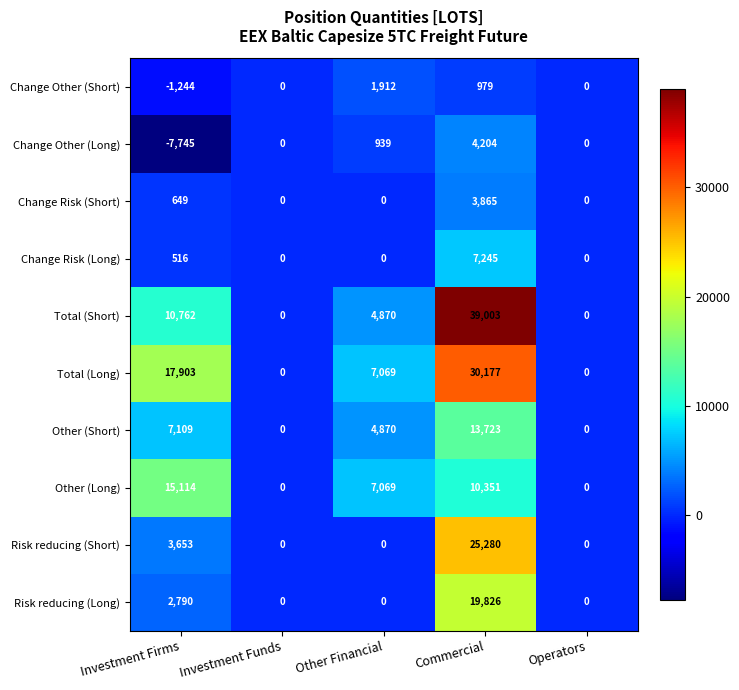

The value of Change Other (Short) at Commercial is 979. True or false?

True